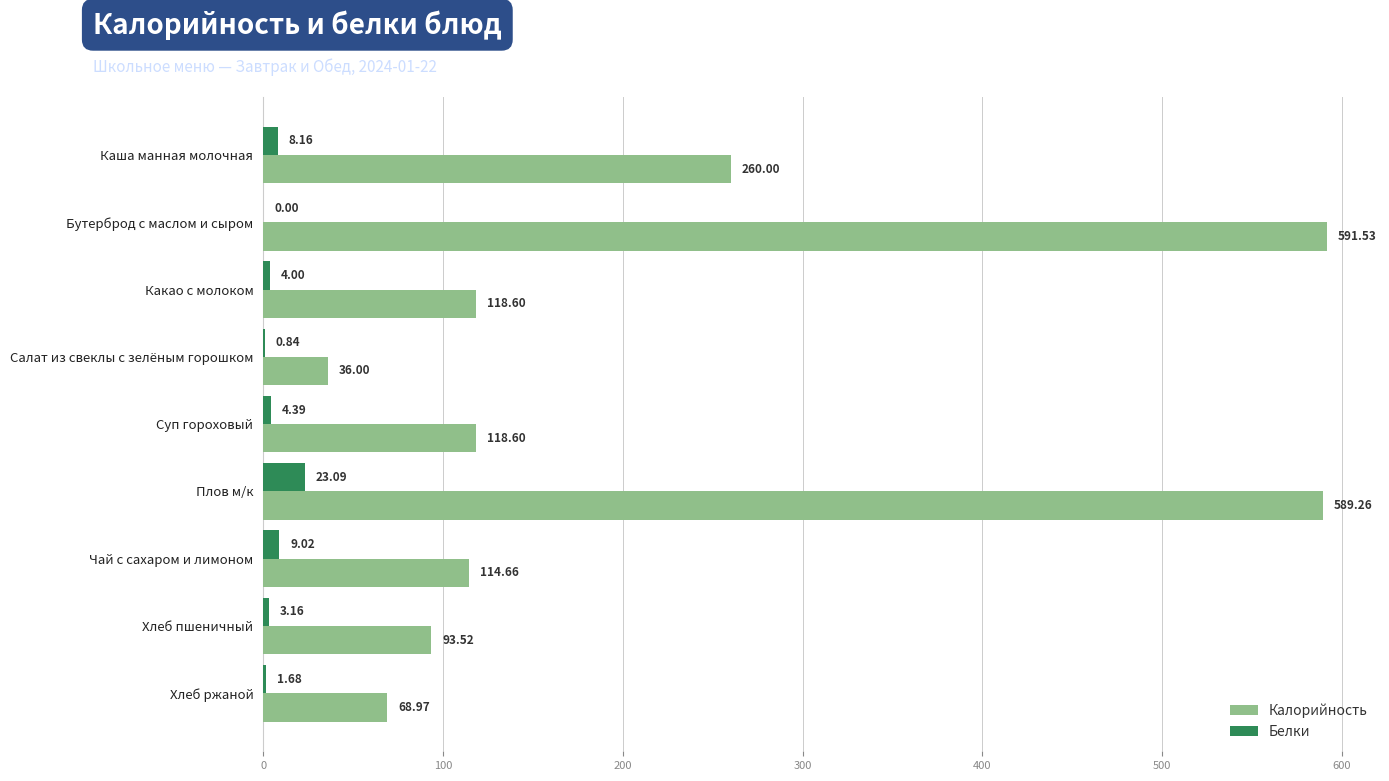

Which label corresponds to the largest value in the chart?

Бутерброд с маслом и сыром